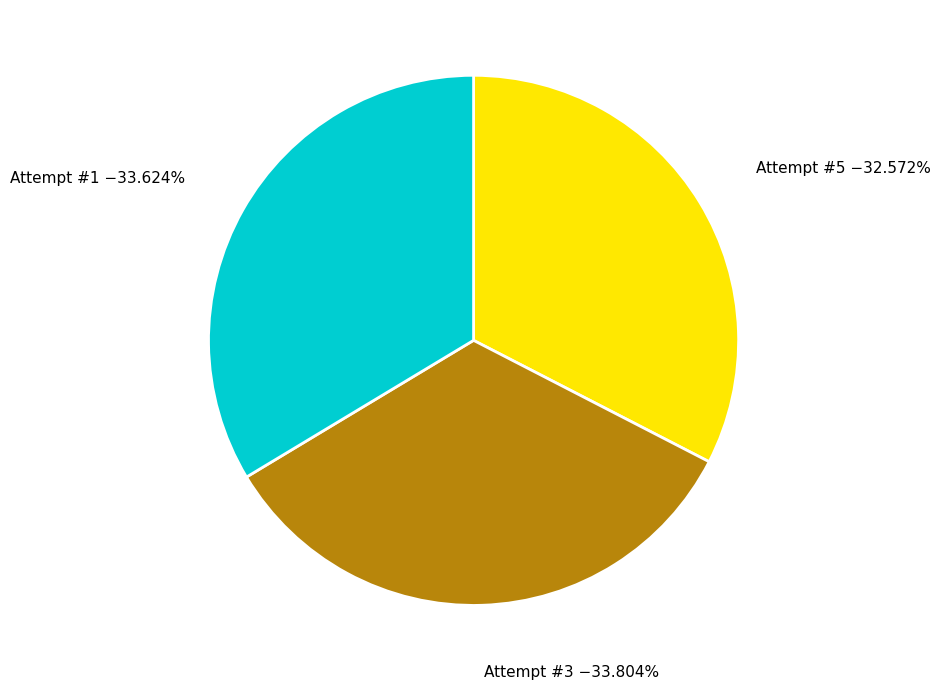

Is the sum of Attempt #5 and Attempt #3 greater than half?

Yes